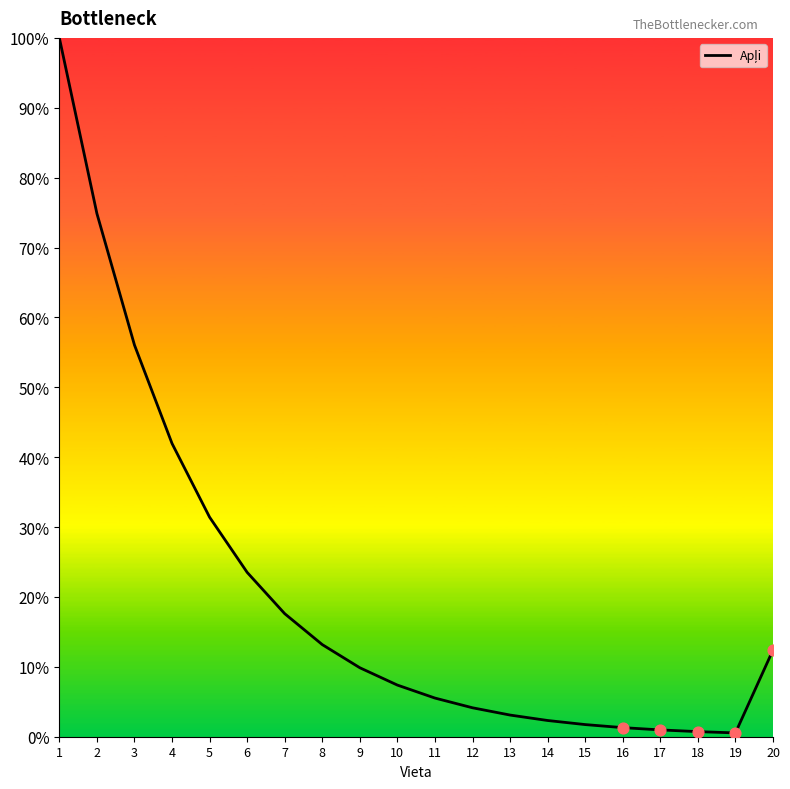

Which has a higher value, 12 or 11?

11